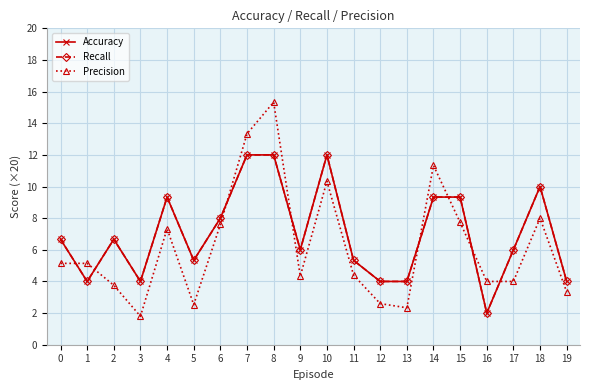

Does the chart display data point markers on the line(s)?

Yes